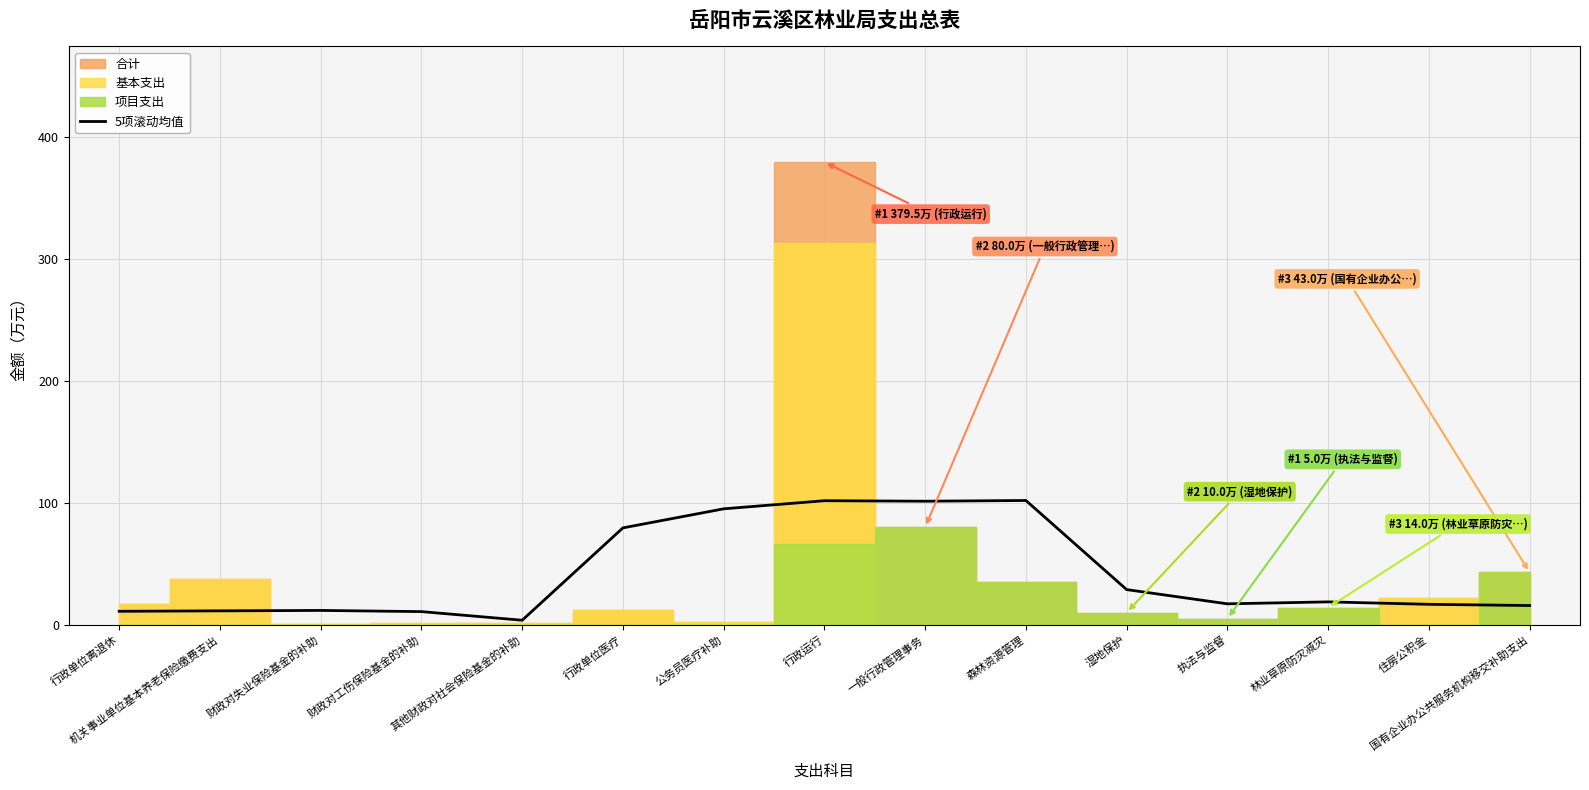

List the labels in order of value, largest first.

森林资源管理, 行政运行, 一般行政管理事务, 公务员医疗补助, 行政单位医疗, 湿地保护, 林业草原防灾减灾, 执法与监督, 住房公积金, 国有企业办公共服务机构移交补助支出, 财政对失业保险基金的补助, 机关事业单位基本养老保险缴费支出, 行政单位离退休, 财政对工伤保险基金的补助, 其他财政对社会保险基金的补助